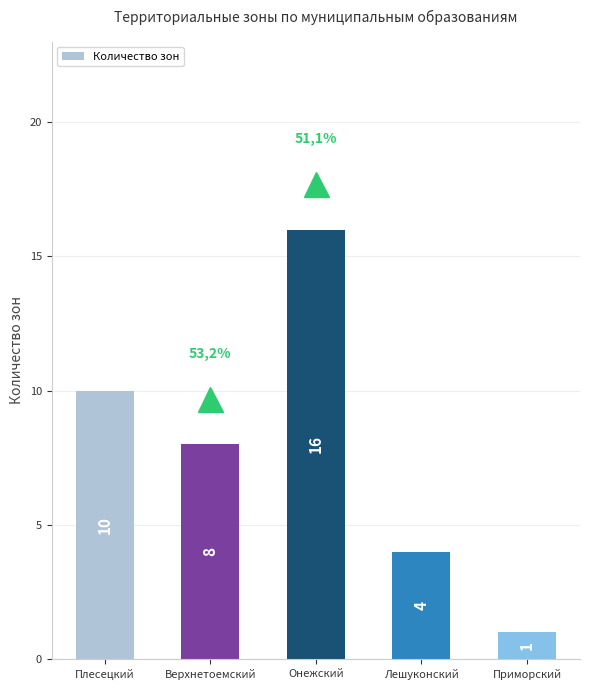

How many bars are there in total?

5